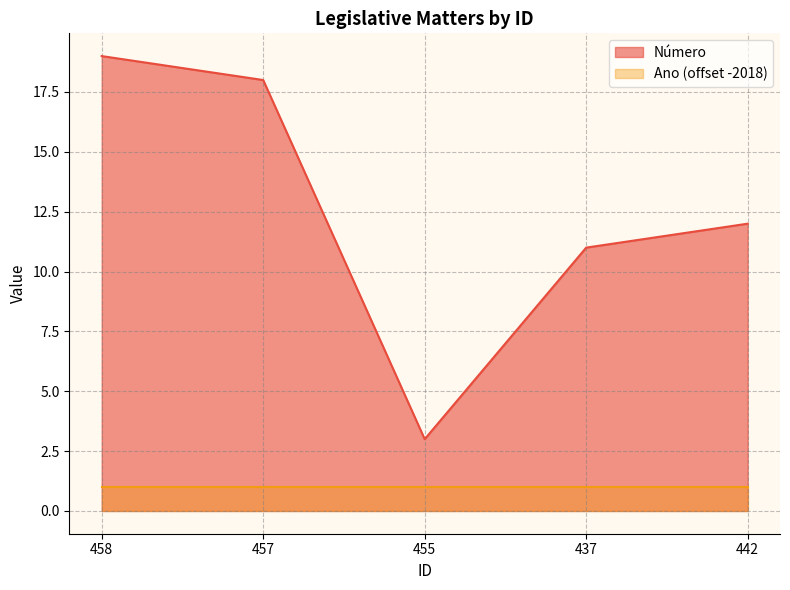

At which category does the chart reach its minimum across all series?

455